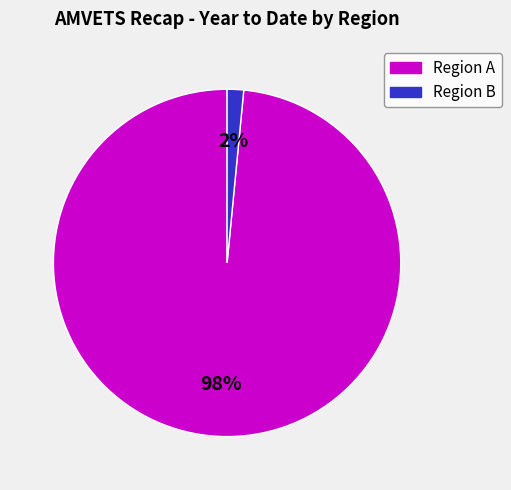

To the nearest percent, what is the average slice percentage?

50%